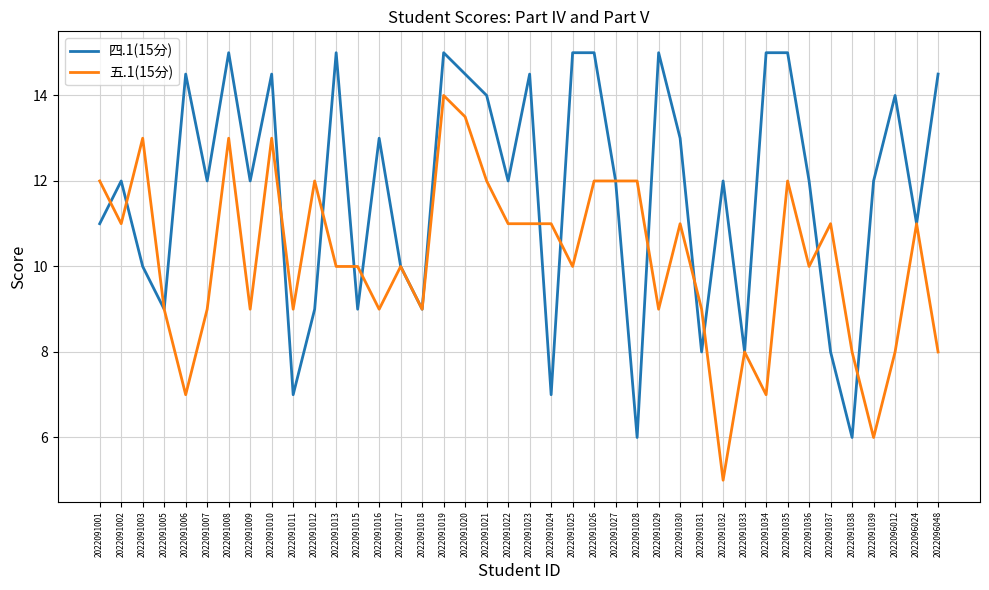

Reading left to right, what are all the values shown in this chart?

四.1(15分): 2022091001=11.0	2022091002=12.0	2022091003=10.0	2022091005=9.0	2022091006=14.5	2022091007=12.0	2022091008=15.0	2022091009=12.0	2022091010=14.5	2022091011=7.0	2022091012=9.0	2022091013=15.0	2022091015=9.0	2022091016=13.0	2022091017=10.0	2022091018=9.0	2022091019=15.0	2022091020=14.5	2022091021=14.0	2022091022=12.0	2022091023=14.5	2022091024=7.0	2022091025=15.0	2022091026=15.0	2022091027=12.0	2022091028=6.0	2022091029=15.0	2022091030=13.0	2022091031=8.0	2022091032=12.0	2022091033=8.0	2022091034=15.0	2022091035=15.0	2022091036=12.0	2022091037=8.0	2022091038=6.0	2022091039=12.0	2022096012=14.0	2022096024=11.0	2022096048=14.5
五.1(15分): 2022091001=12.0	2022091002=11.0	2022091003=13.0	2022091005=9.0	2022091006=7.0	2022091007=9.0	2022091008=13.0	2022091009=9.0	2022091010=13.0	2022091011=9.0	2022091012=12.0	2022091013=10.0	2022091015=10.0	2022091016=9.0	2022091017=10.0	2022091018=9.0	2022091019=14.0	2022091020=13.5	2022091021=12.0	2022091022=11.0	2022091023=11.0	2022091024=11.0	2022091025=10.0	2022091026=12.0	2022091027=12.0	2022091028=12.0	2022091029=9.0	2022091030=11.0	2022091031=9.0	2022091032=5.0	2022091033=8.0	2022091034=7.0	2022091035=12.0	2022091036=10.0	2022091037=11.0	2022091038=8.0	2022091039=6.0	2022096012=8.0	2022096024=11.0	2022096048=8.0